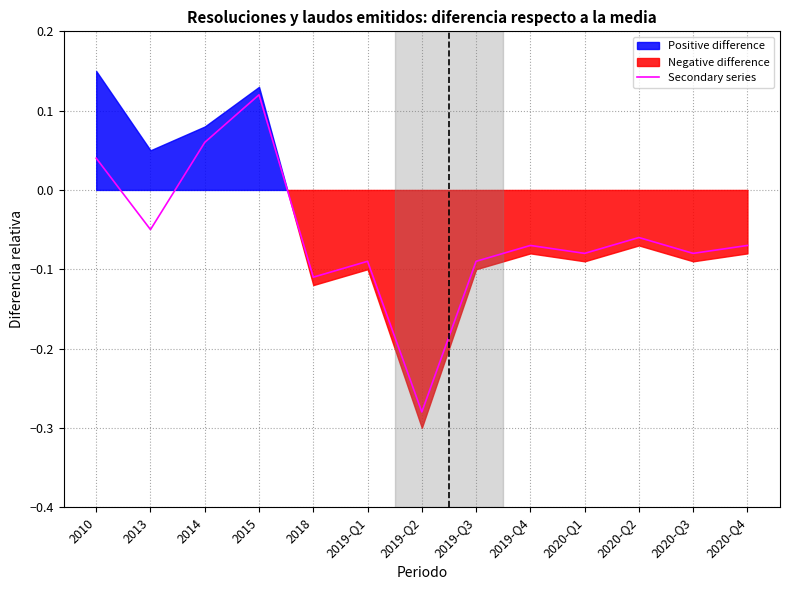

List the labels in order of value, smallest first.

2019-Q2, 2018, 2019-Q1, 2019-Q3, 2020-Q1, 2020-Q3, 2019-Q4, 2020-Q4, 2020-Q2, 2013, 2010, 2014, 2015